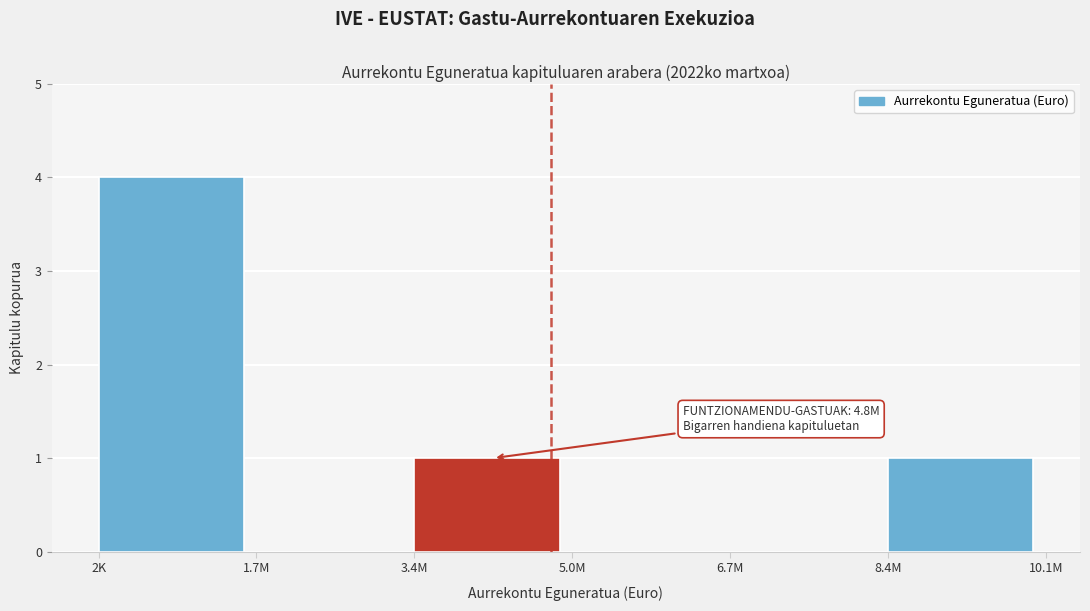

Reading left to right, list all the values displayed in this chart.

2K=4	1.7M=0	3.4M=1	5.0M=0	6.7M=0	8.4M=1